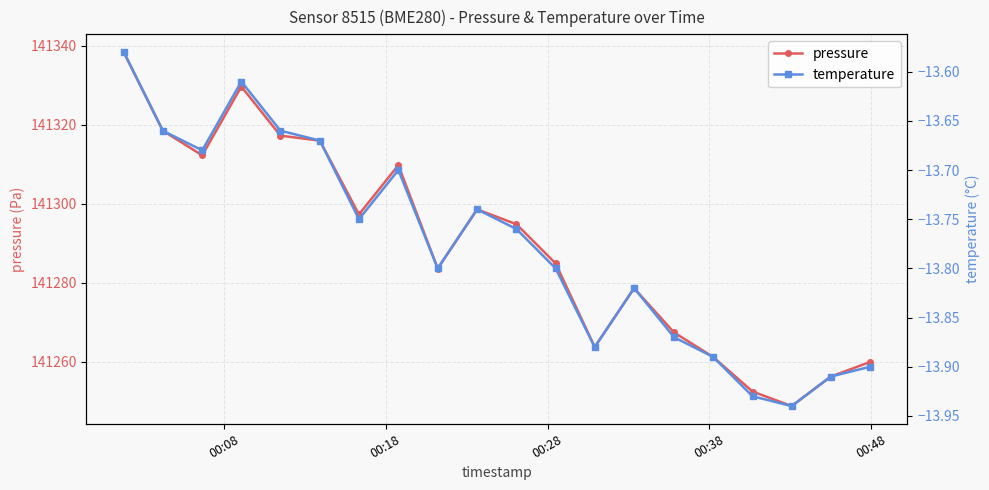

What is the maximum value shown in the chart?

141338.5